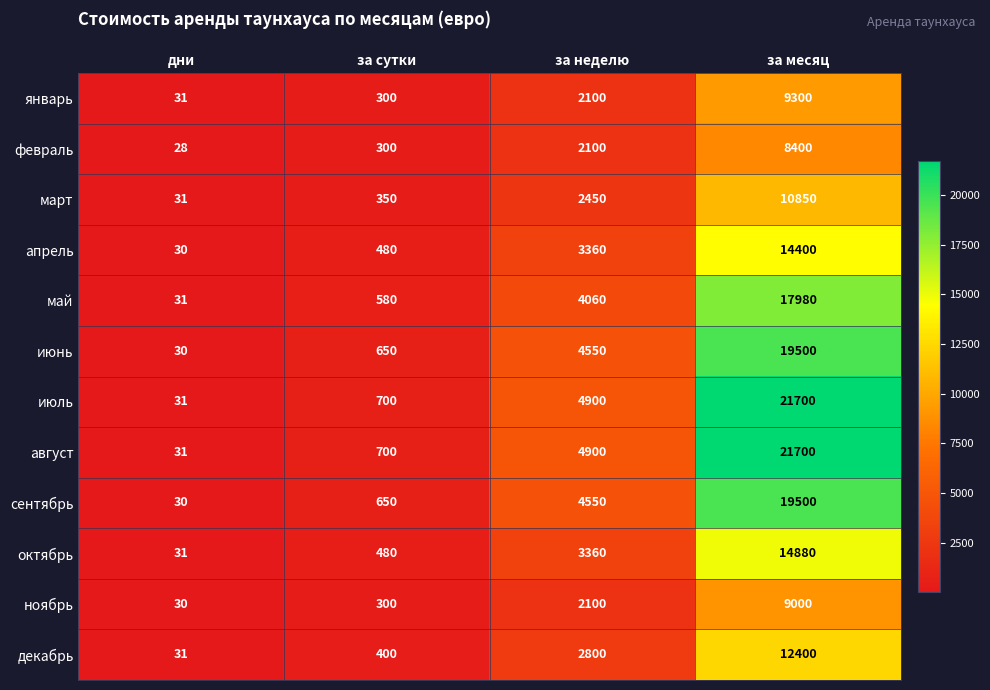

True or false: декабрь has a value of 569 at за сутки.

False